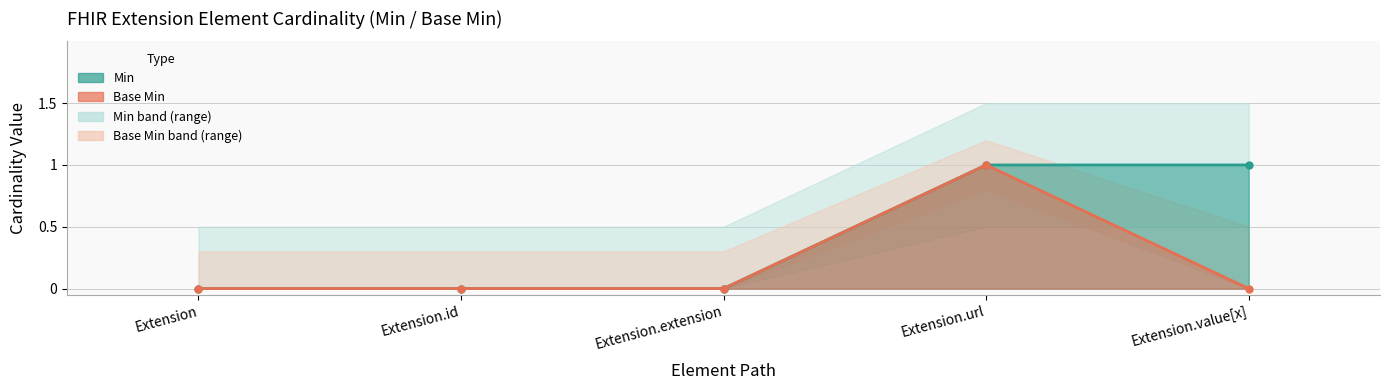

How many data points in Min are above 0?

2